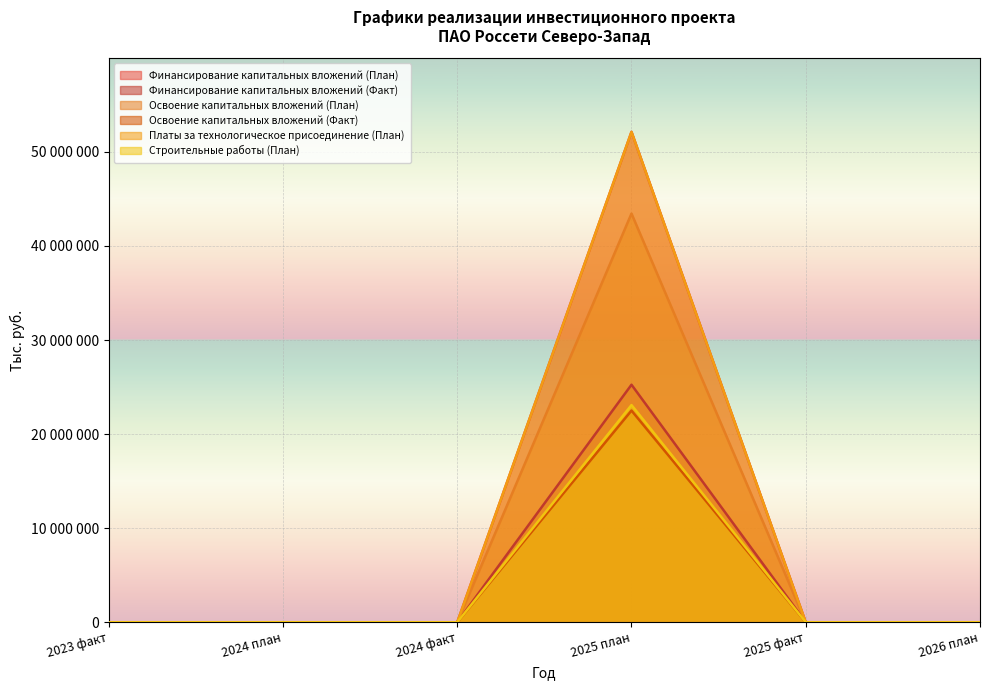

Rank the categories by Финансирование капитальных вложений (План) value from highest to lowest.

2025 план, 2023 факт, 2024 план, 2024 факт, 2025 факт, 2026 план